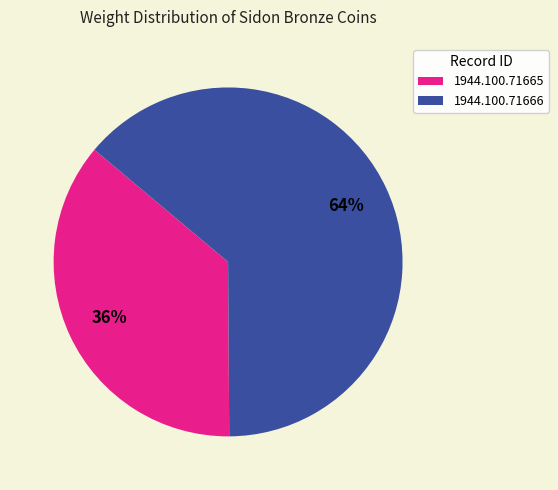

Does 1944.100.71666 represent more than half of the total?

Yes